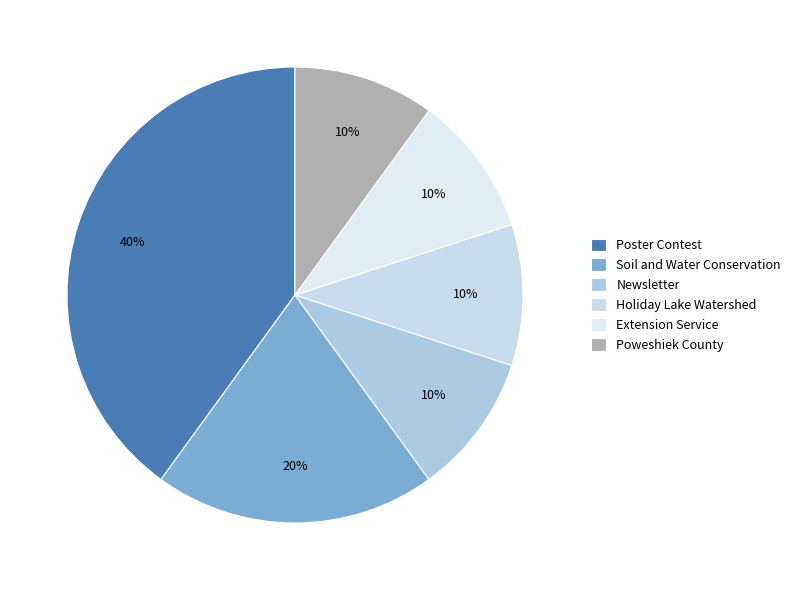

To the nearest percent, what is the average slice percentage?

17%